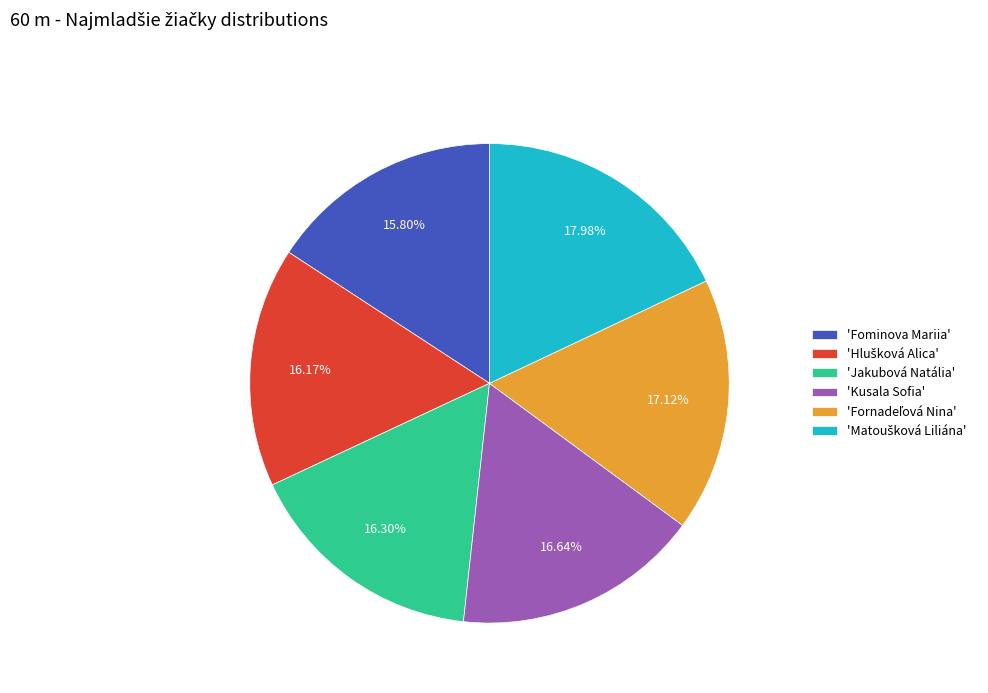

Is there a majority slice in this chart?

No